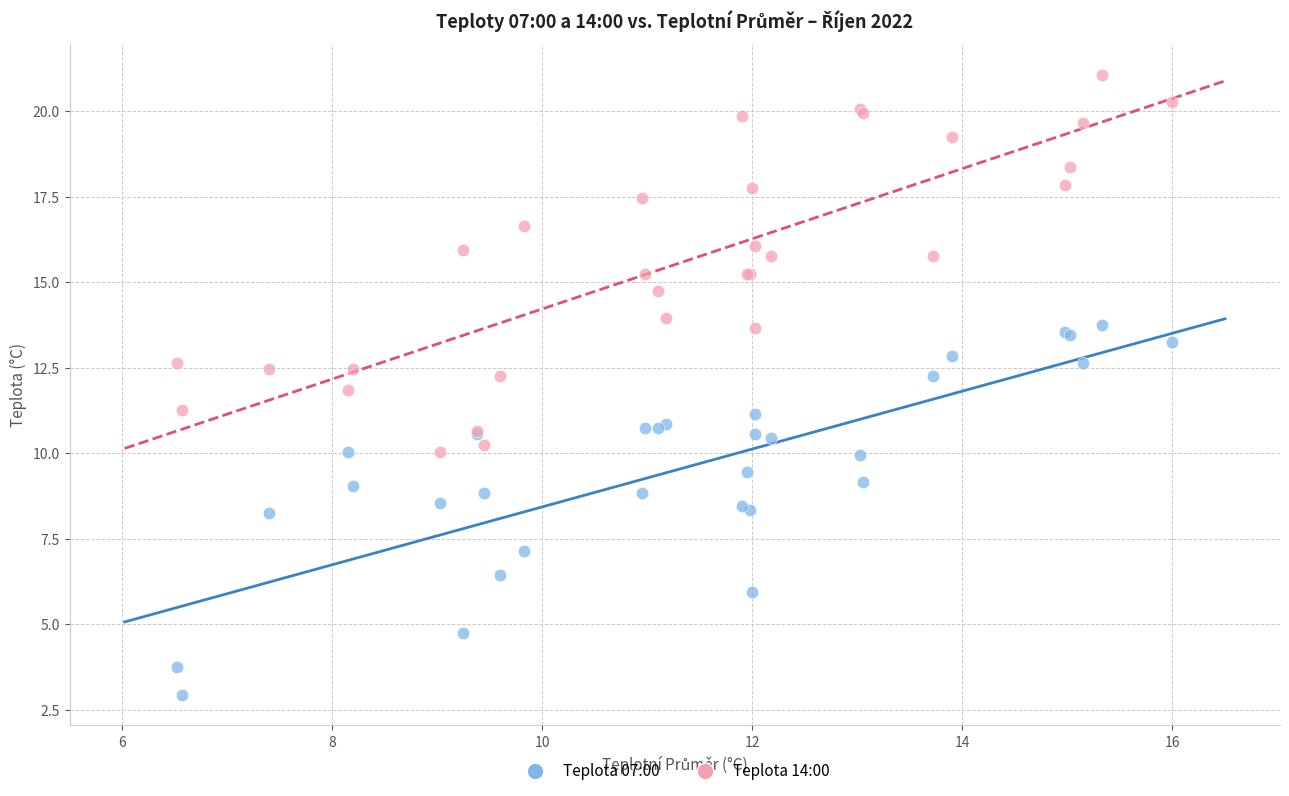

Which series has the widest spread of Y values?

Teplota 14:00